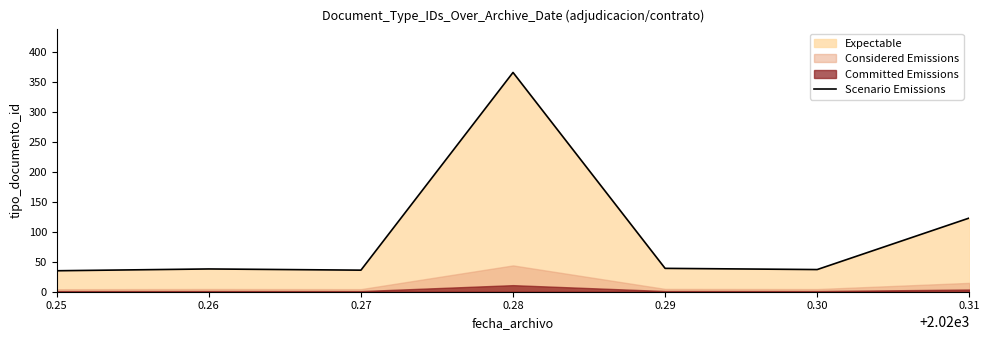

Reading left to right, what are all the values shown in this chart?

35	38	36	366	39	37	123